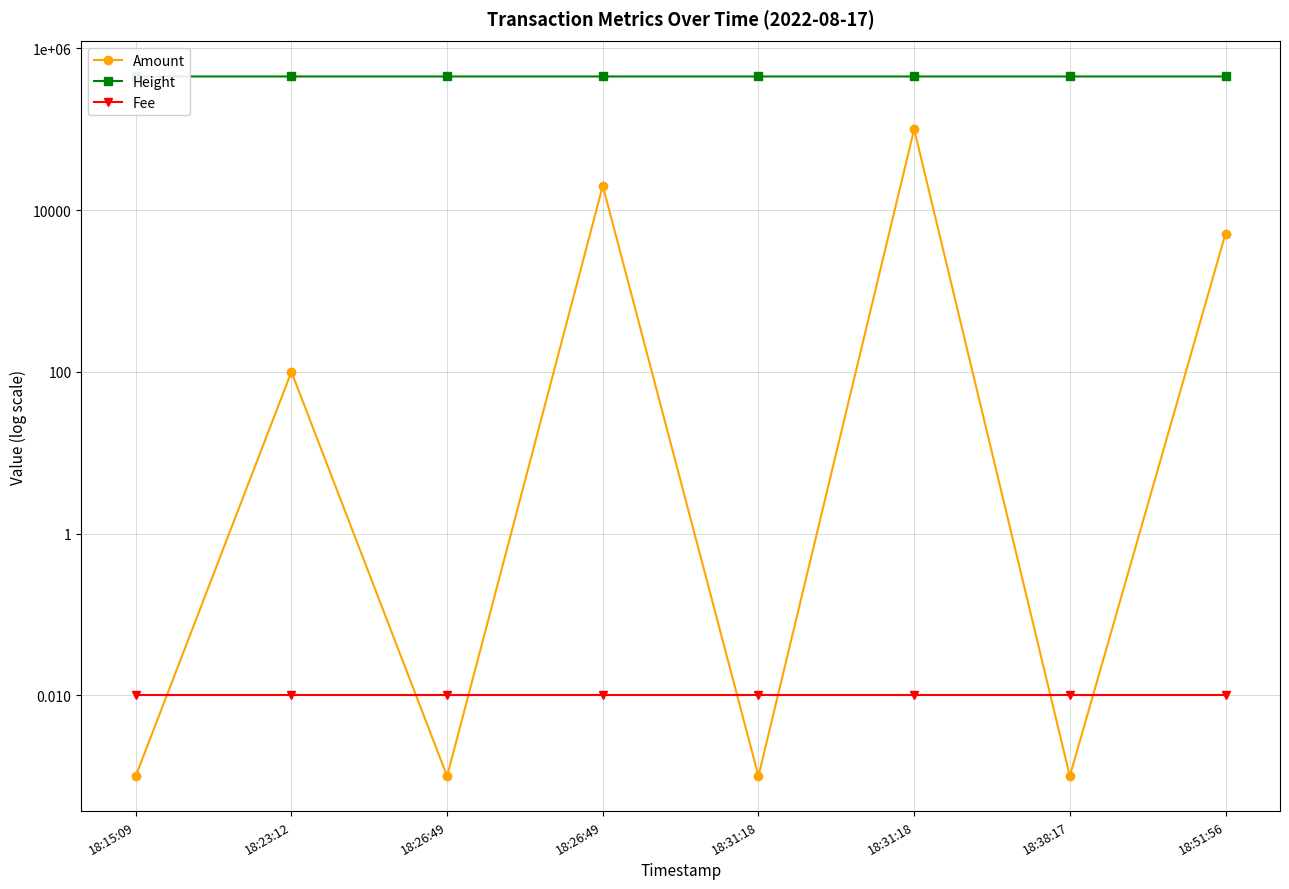

At 18:15:09, list the series in order from largest to smallest.

Height, Fee, Amount